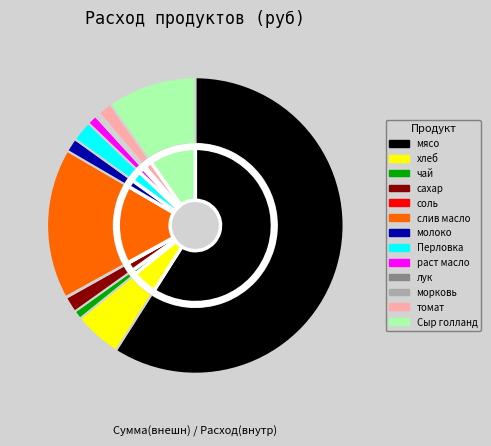

Rank the categories by value from lowest to highest.

соль, морковь, лук, чай, раст масло, молоко, томат, сахар, Перловка, хлеб, Сыр голланд, слив масло, мясо